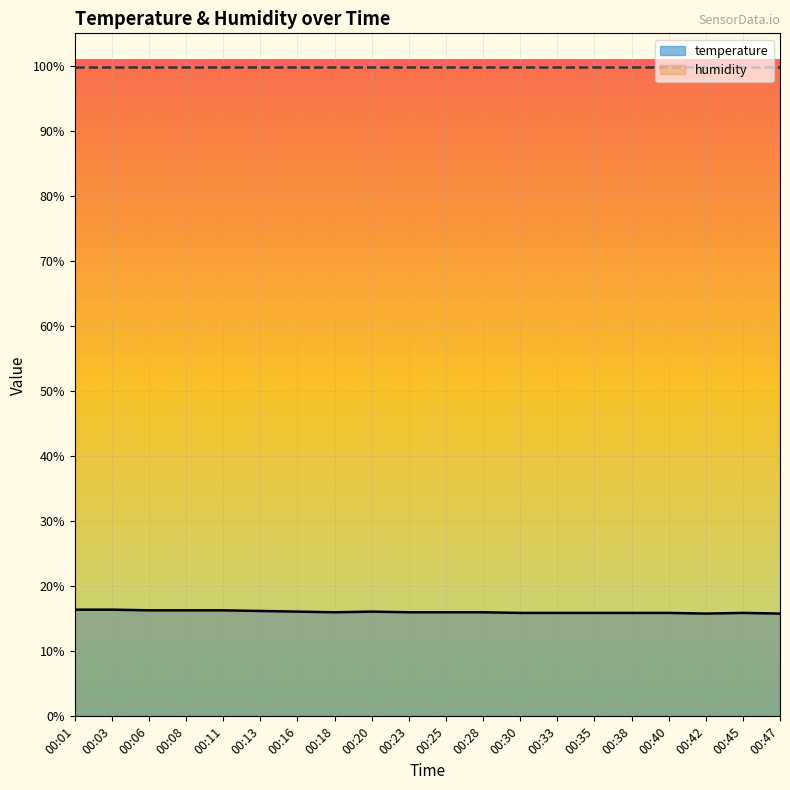

Reading left to right, transcribe all the data shown in this chart.

00:01=16.4	00:03=16.4	00:06=16.3	00:08=16.3	00:11=16.3	00:13=16.2	00:16=16.1	00:18=16.0	00:20=16.1	00:23=16.0	00:25=16.0	00:28=16.0	00:30=15.9	00:33=15.9	00:35=15.9	00:38=15.9	00:40=15.9	00:42=15.8	00:45=15.9	00:47=15.8